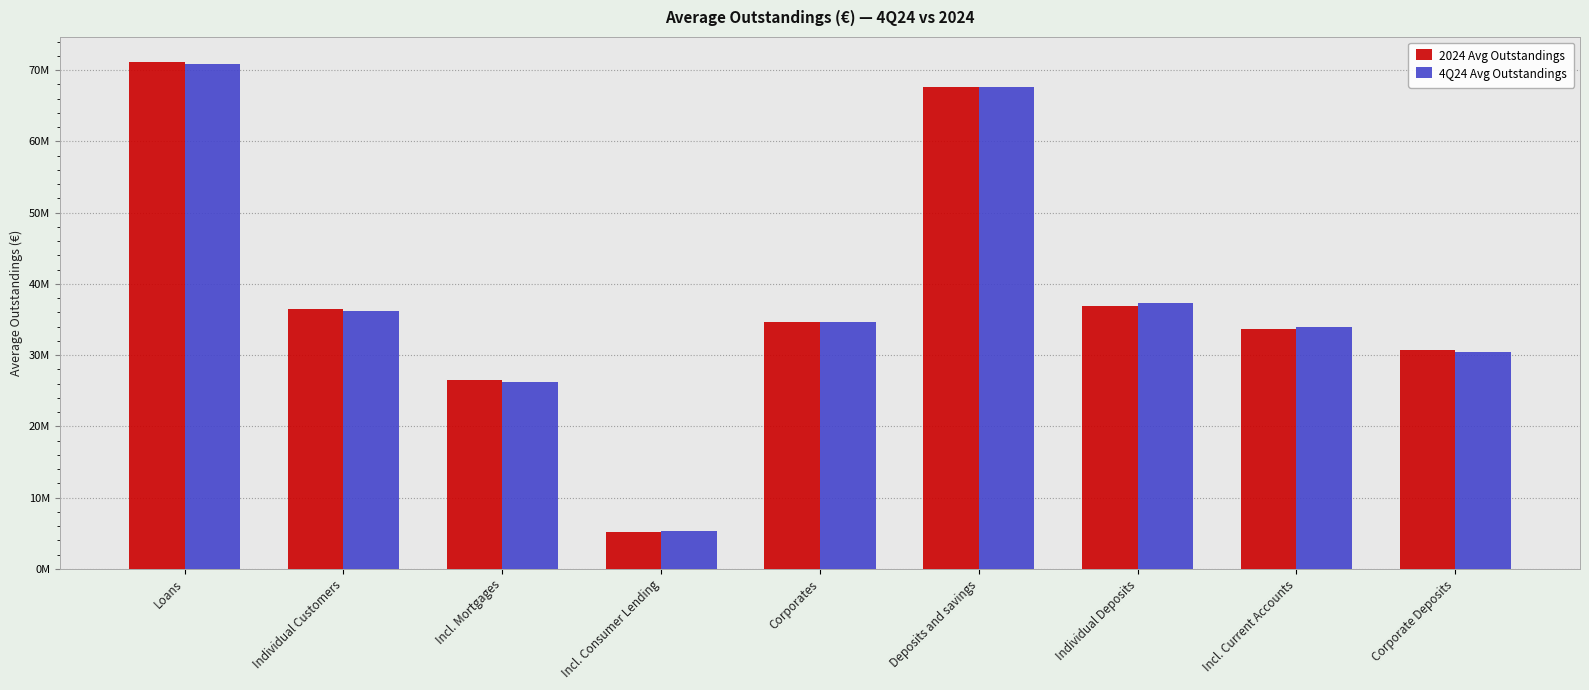

What is the difference between the maximum and second lowest values in the 2024 Avg Outstandings series?

44665903.4